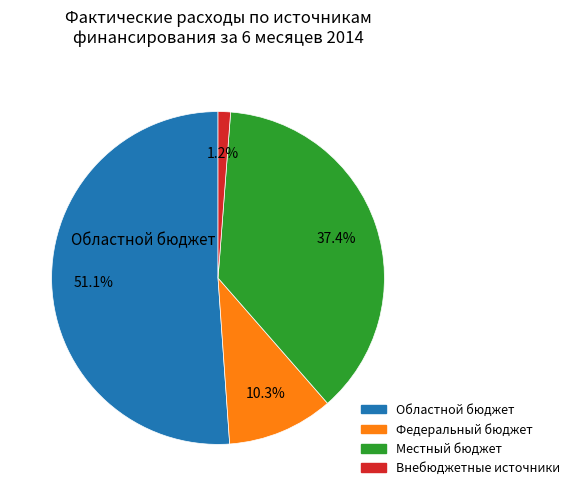

Does any single category account for the majority?

Yes